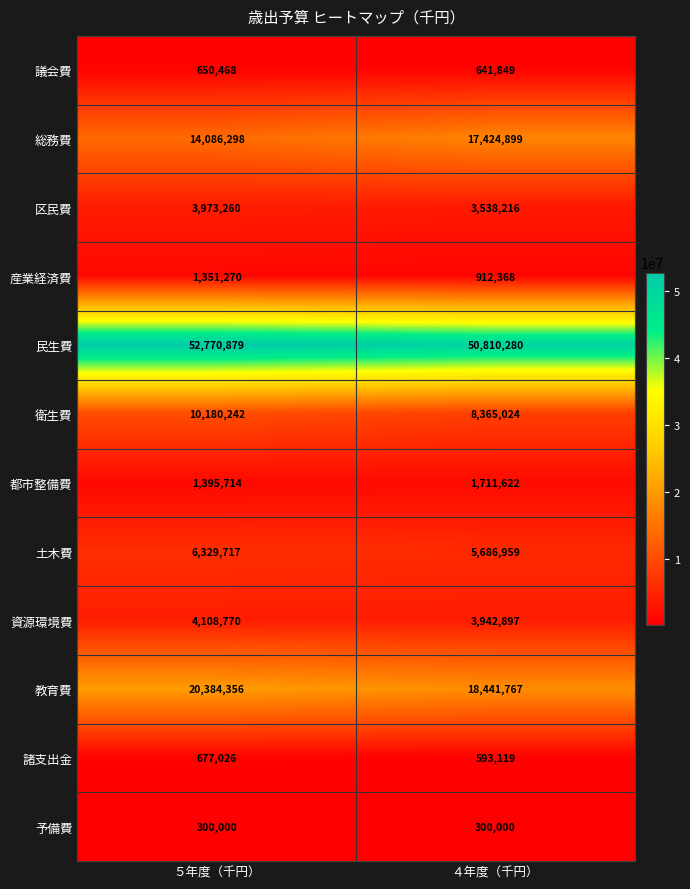

Between ５年度（千円） and ４年度（千円）, which series saw the biggest shift?

総務費